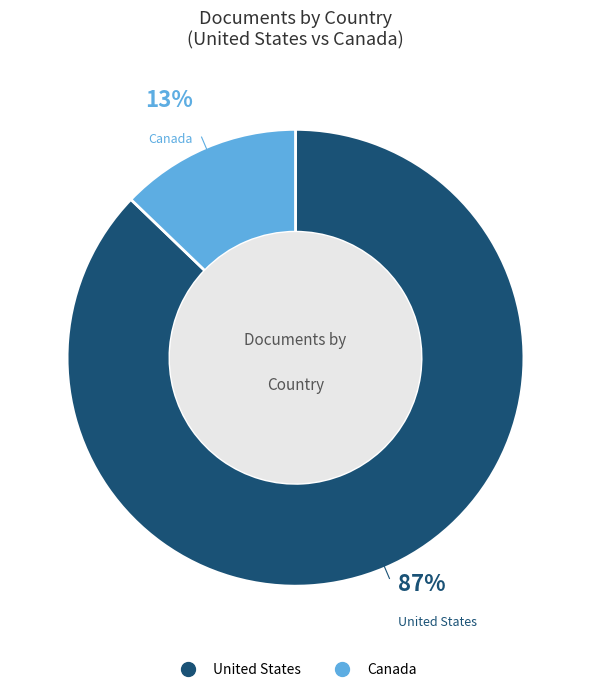

Is it true that United States is 74% of the pie?

False